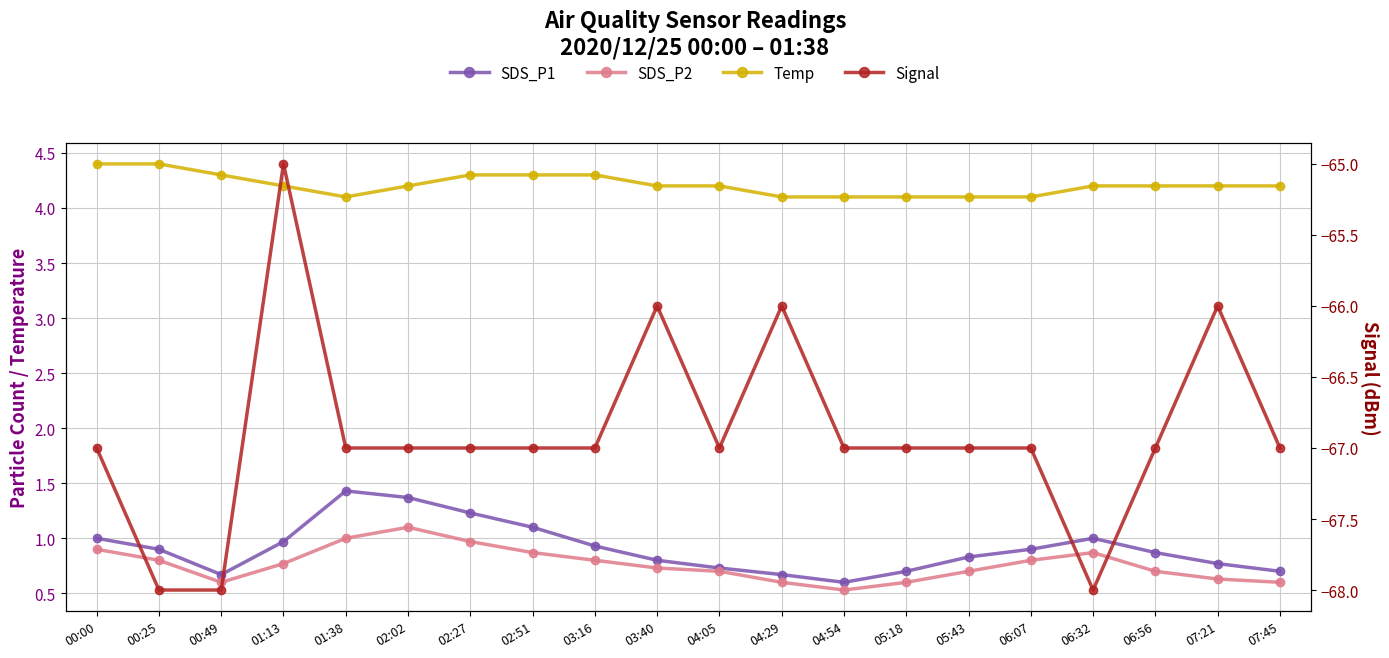

What is the value of the Signal point at the 14th from the left?

-67.0